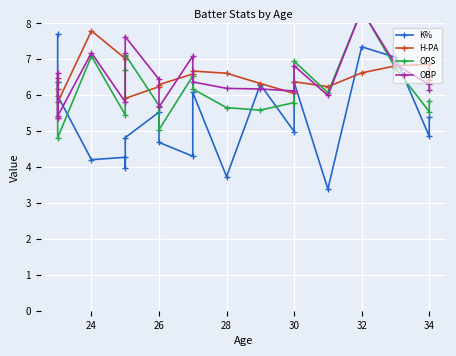

What is the difference between the maximum and second lowest values in the K% series?

4.0